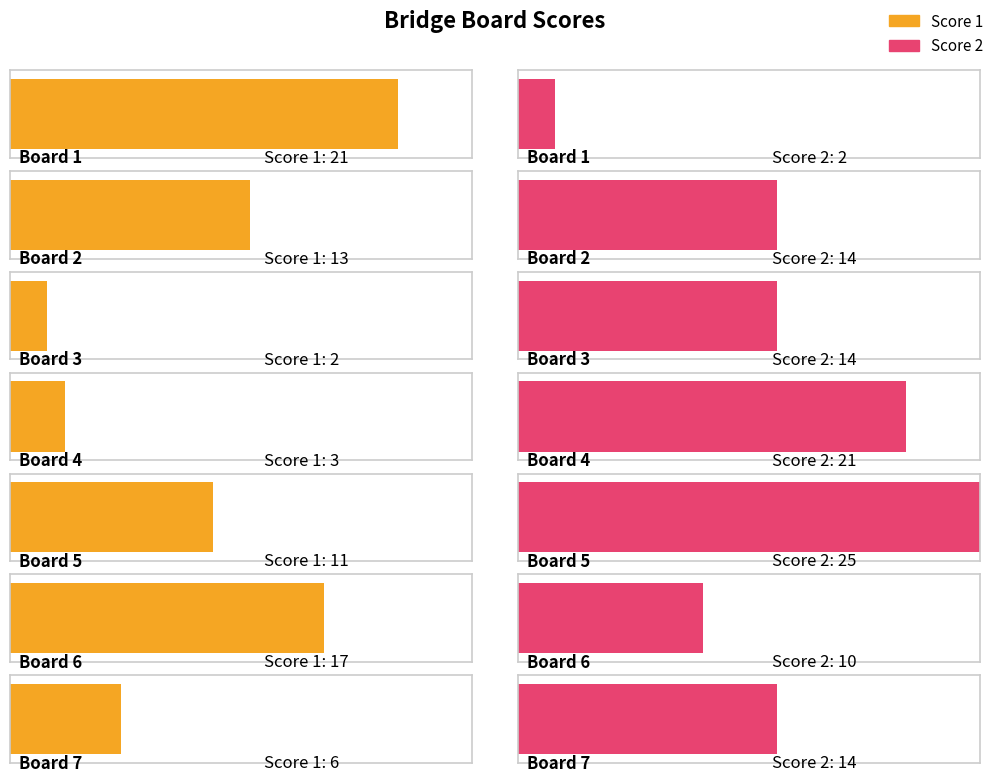

What is the highest value of the Score 1 series?

21